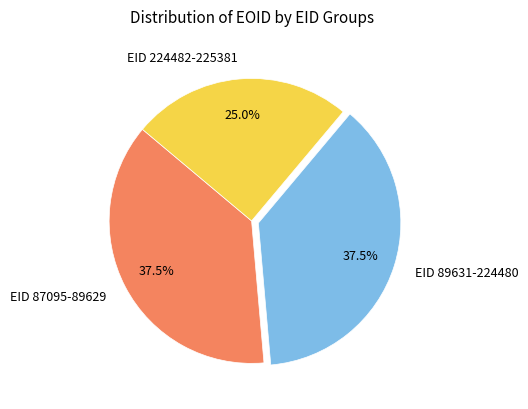

To the nearest percent, what is the average slice percentage?

33%